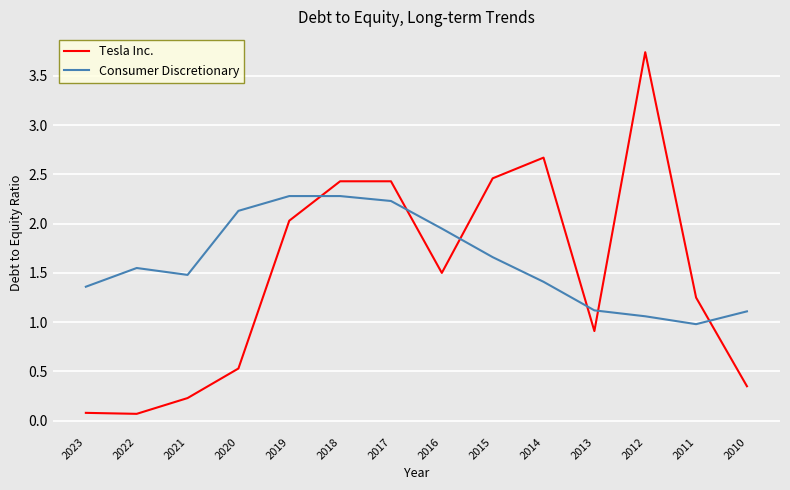

What is the total value across all series at 2019?

4.3